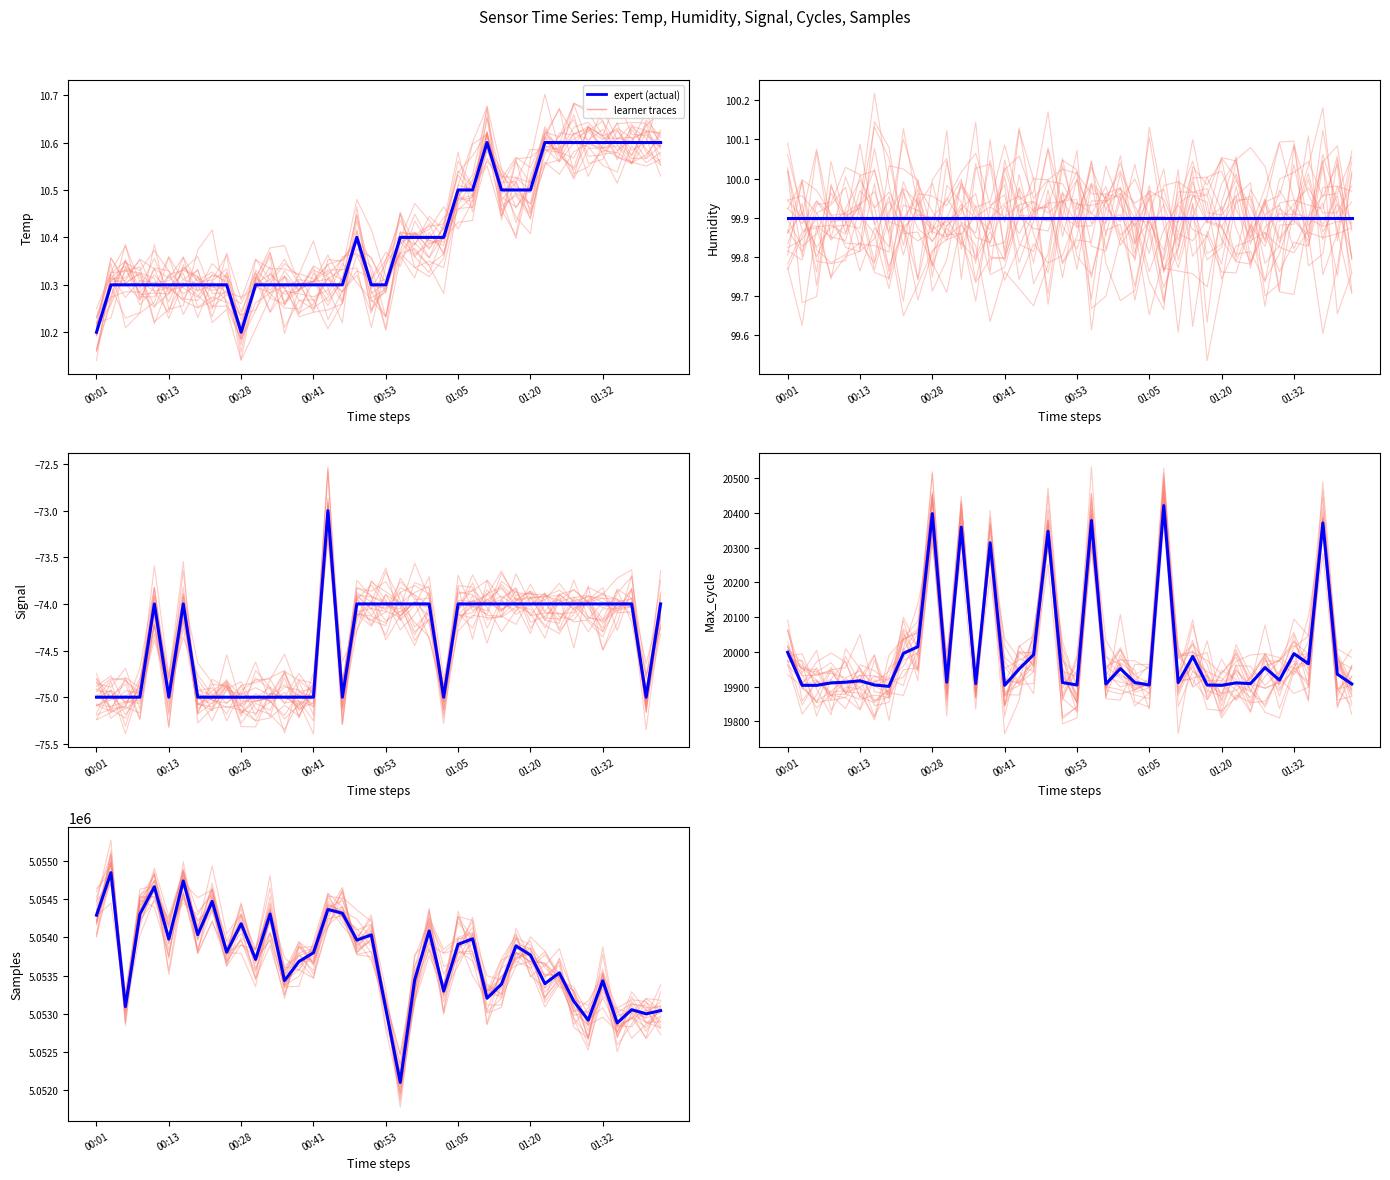

The Signal series shows -75.0 at 00:13. True or false?

True